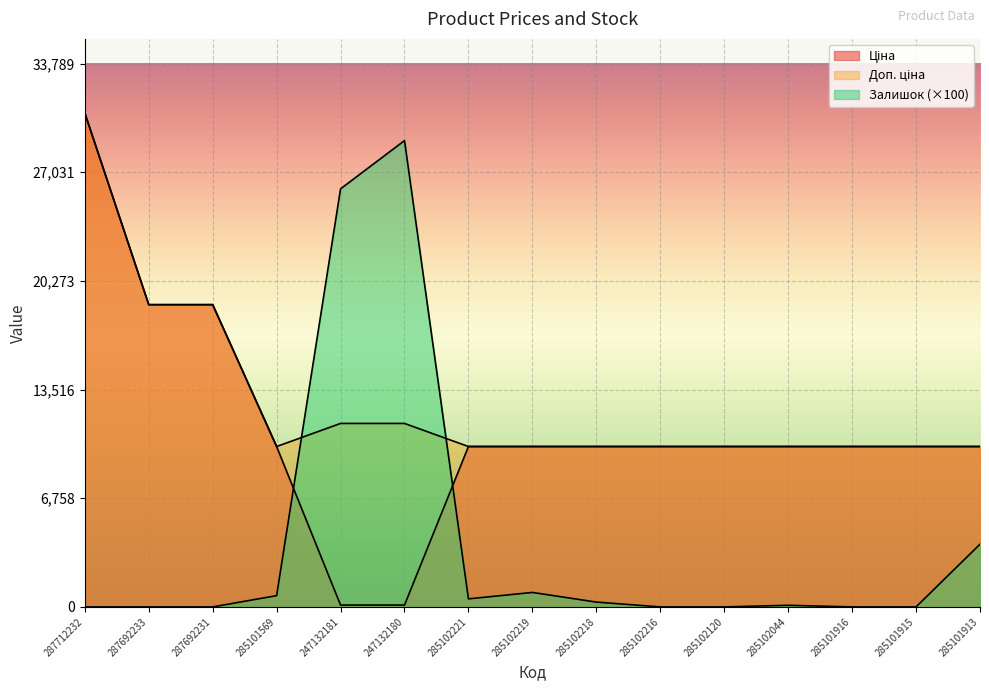

How many data points in Ціна are less than 9974?

2